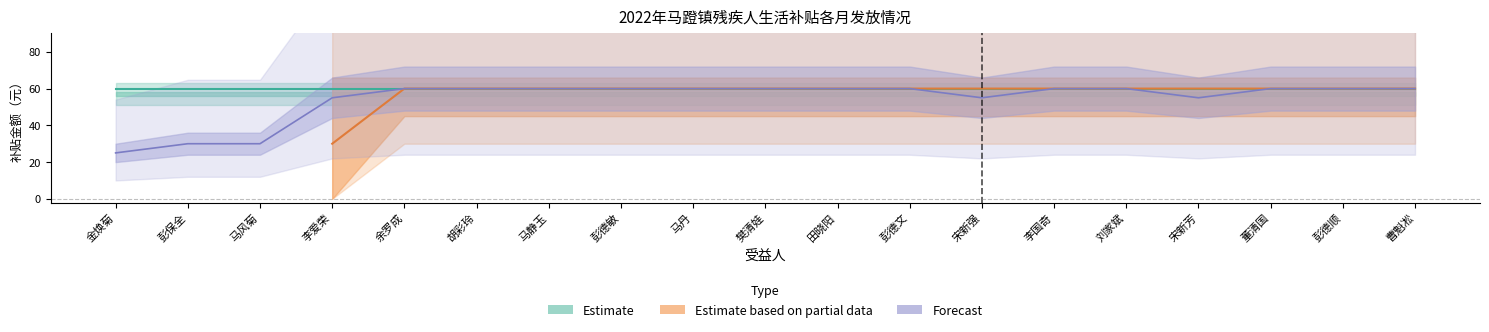

What is the label of the 19th point from the right?

金焕菊